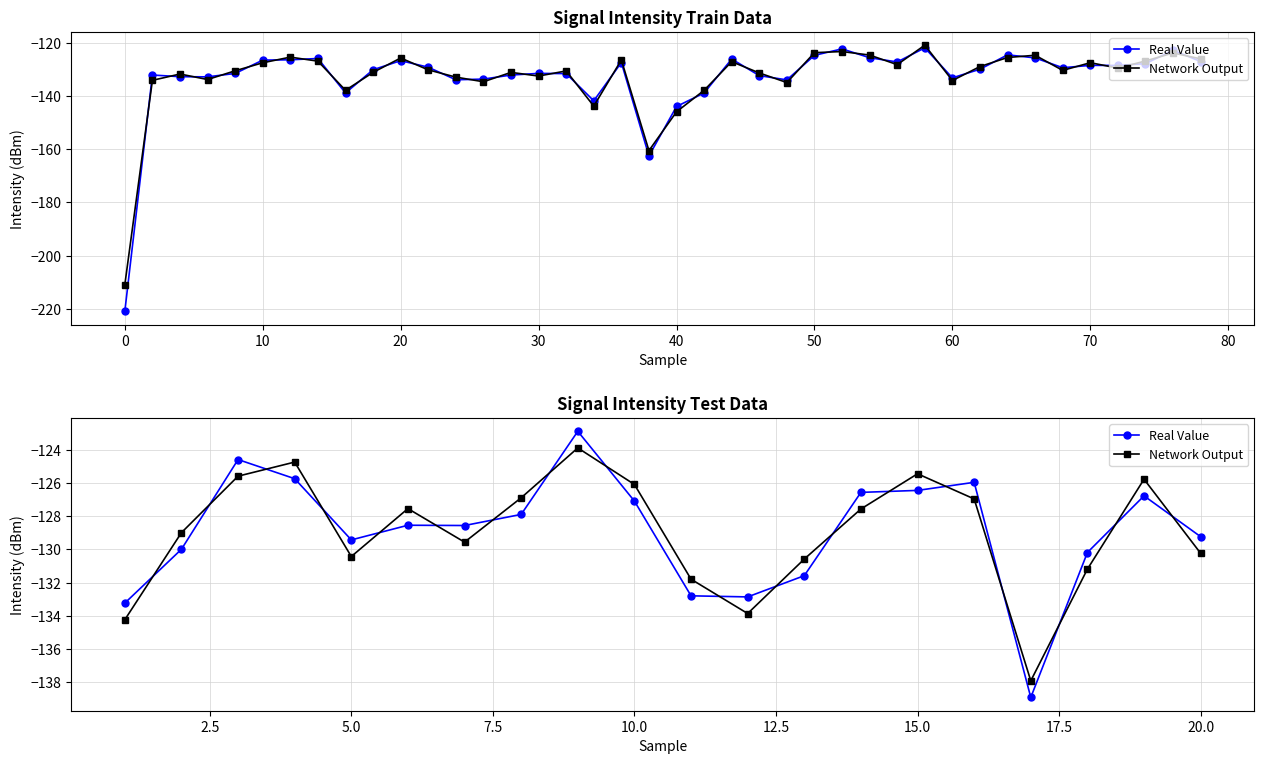

The value of Network Output at 50 is -189.2. True or false?

False